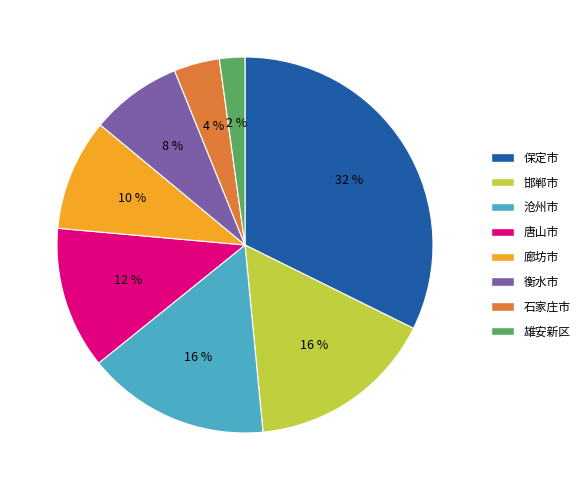

To the nearest percent, what is the difference between the 沧州市 and 衡水市 slice percentages?

8%